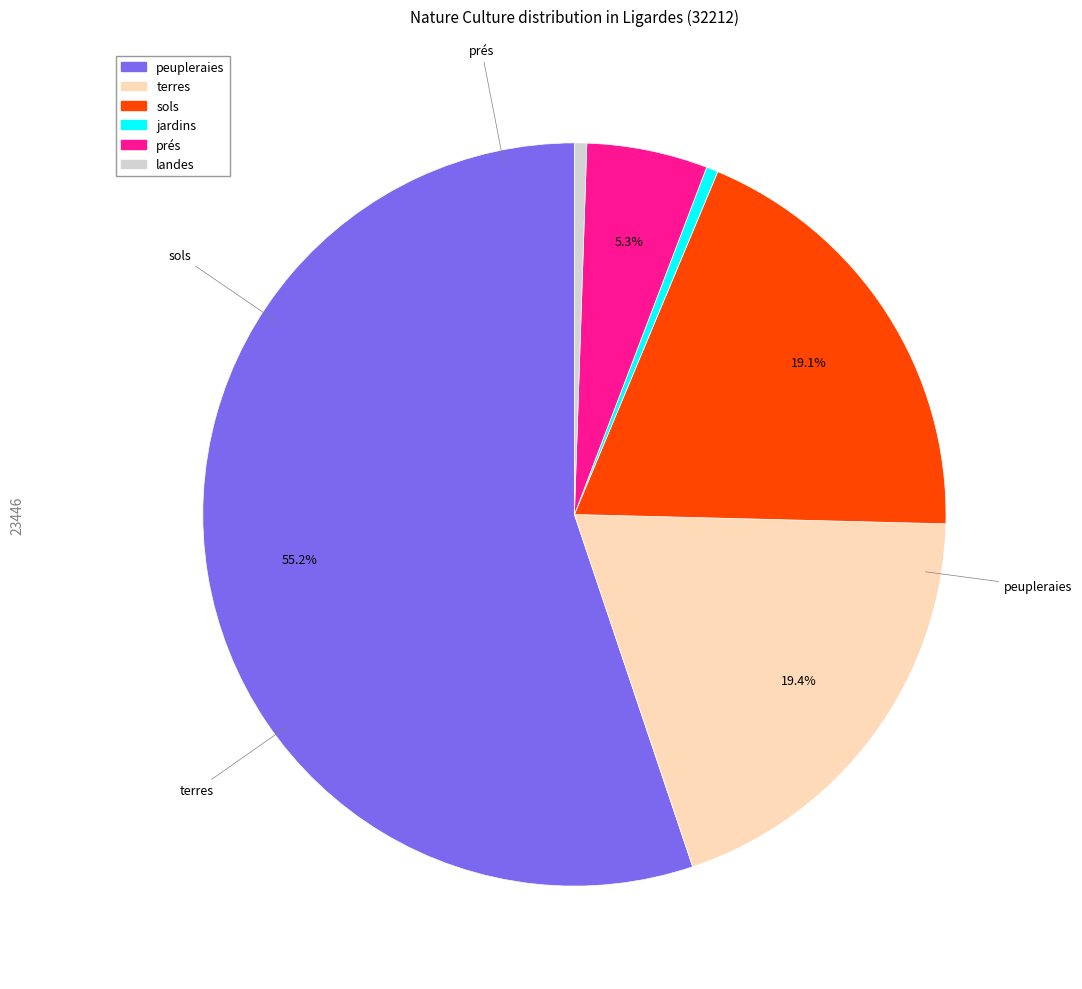

How many segments does this pie chart have?

6